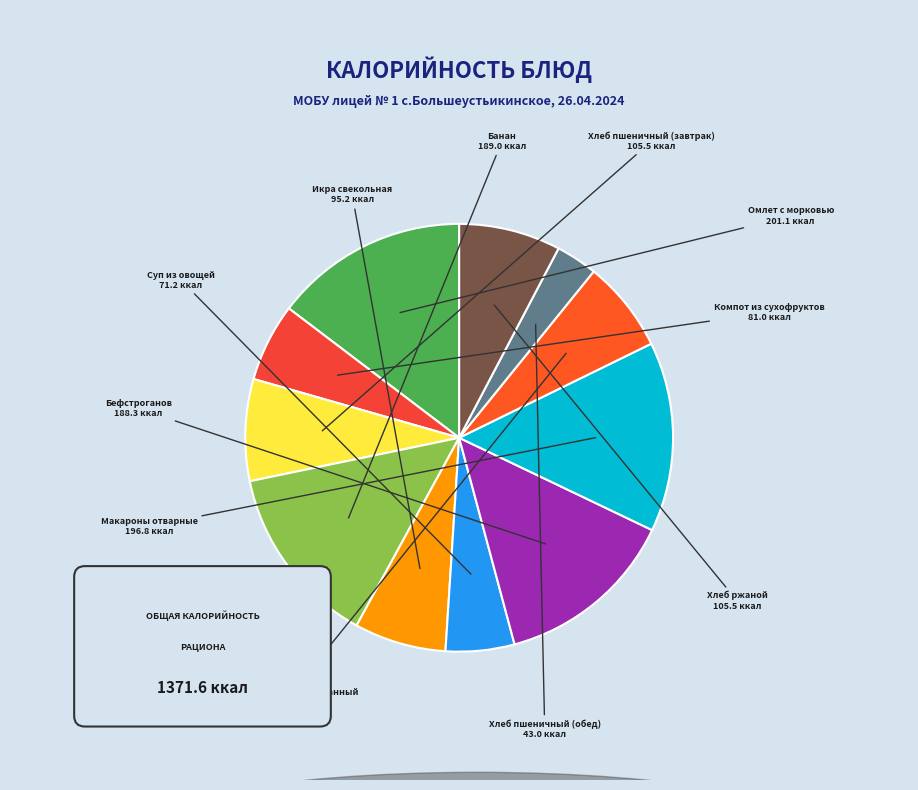

What is the change in value from Омлет с морковью to Суп из овощей?

-129.9